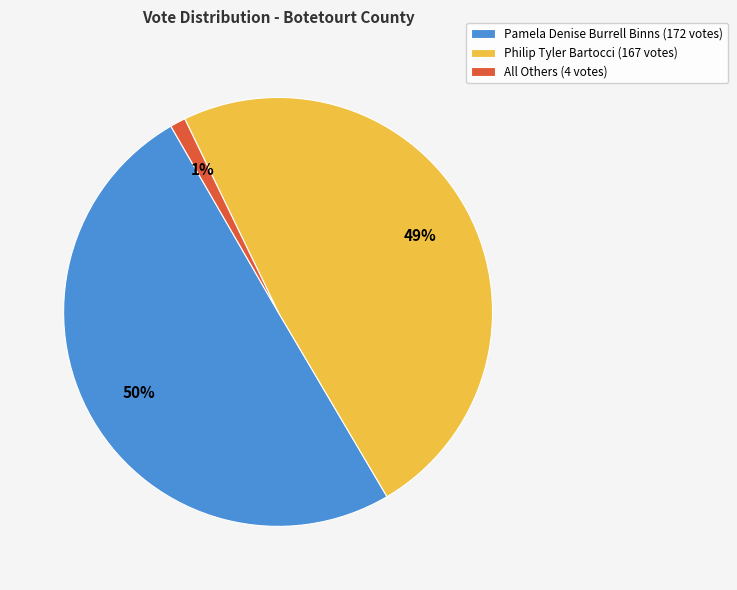

How many slices are in this pie chart?

3